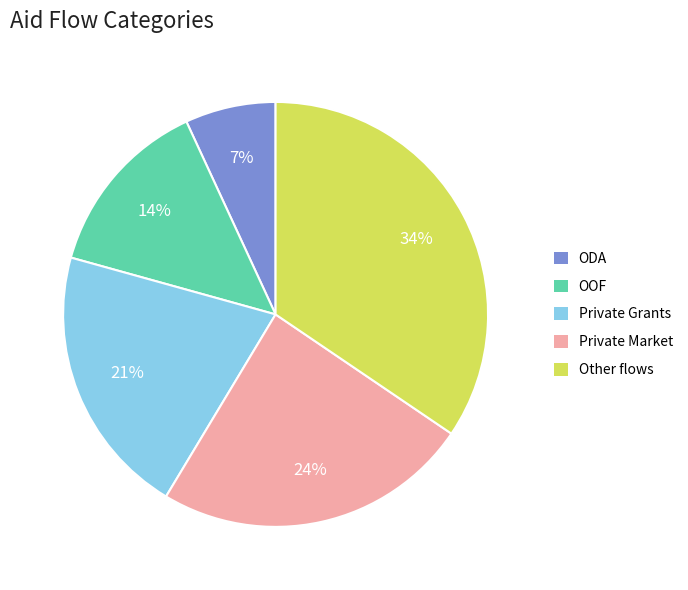

To the nearest percent, what percentage of the pie is Private Market?

24%